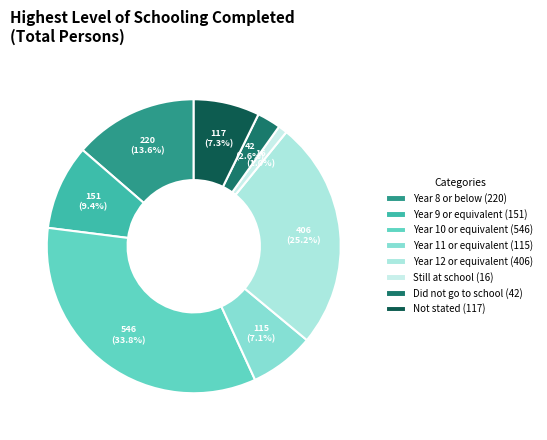

Do Year 12 or equivalent and Year 11 or equivalent together represent more than half of the pie?

No